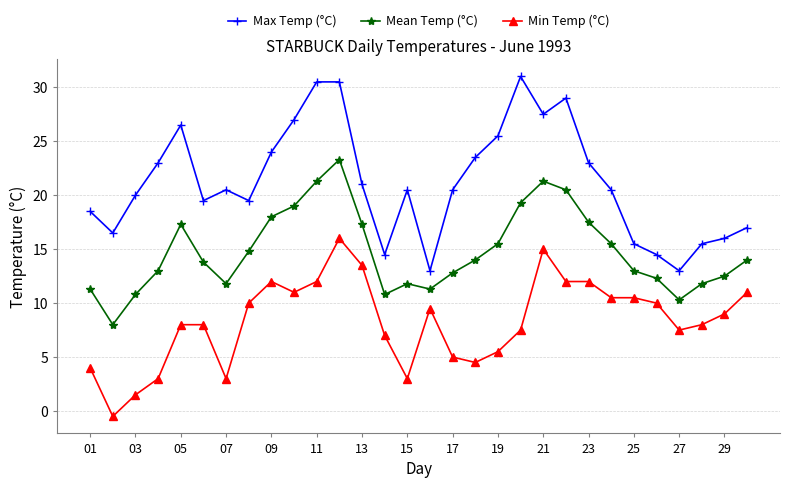

What is the difference between the maximum and minimum values in the Mean Temp (°C) series?

15.3